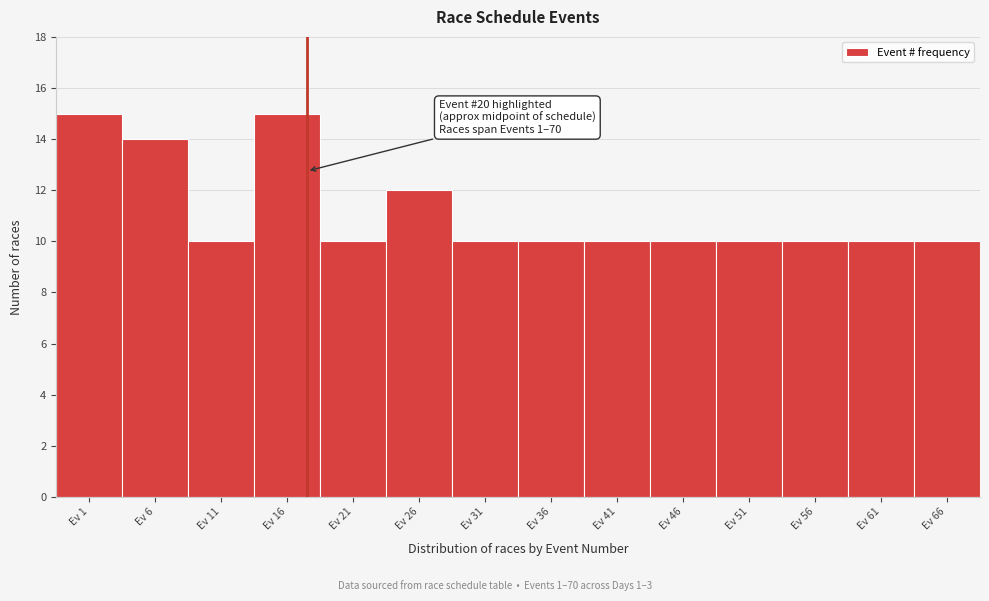

Reading left to right, list all the values displayed in this chart.

15	14	10	15	10	12	10	10	10	10	10	10	10	10